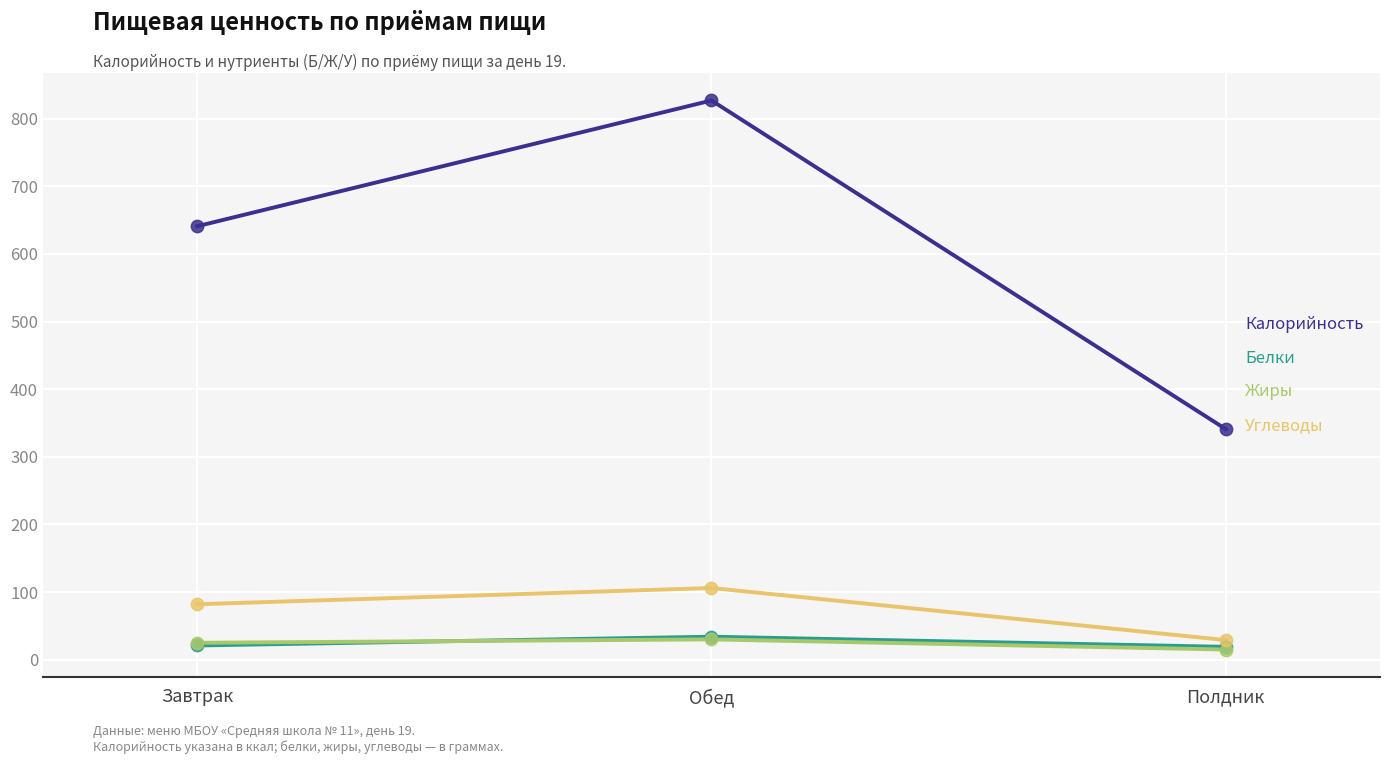

At how many categories does at least one series exceed 558?

2